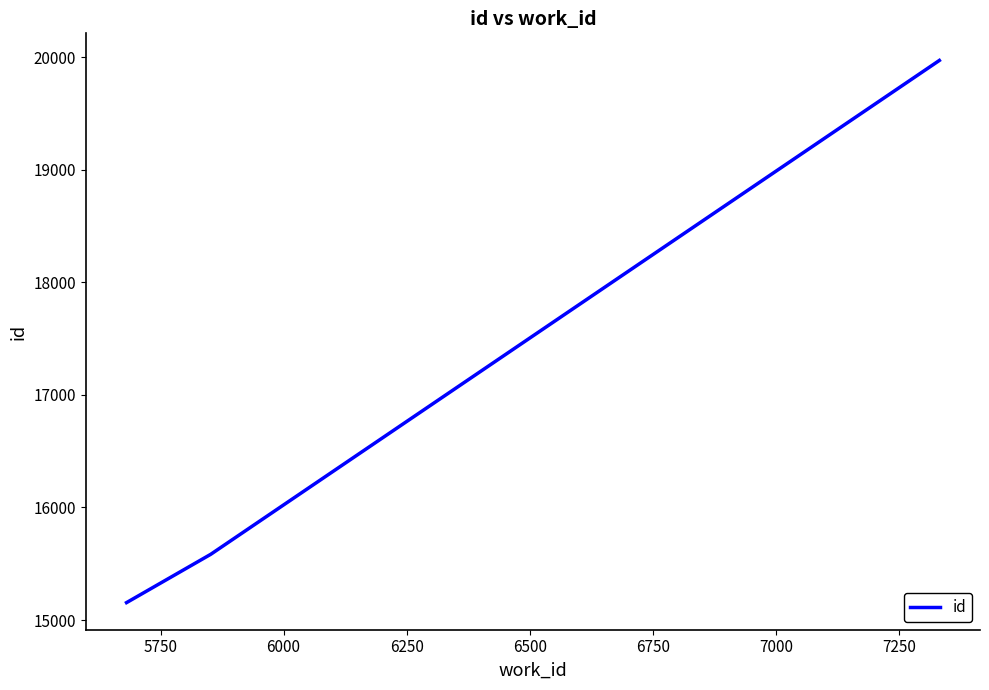

How many lines are shown in the chart?

1